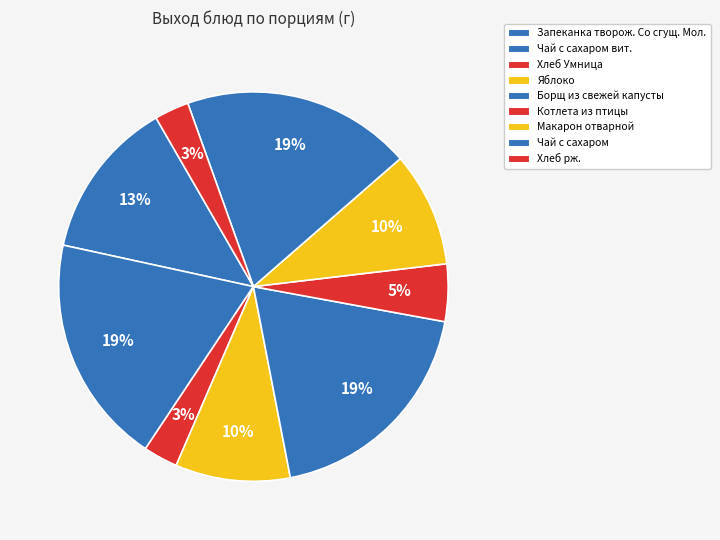

Between Чай с сахаром вит. and Котлета из птицы, which is larger?

Чай с сахаром вит.